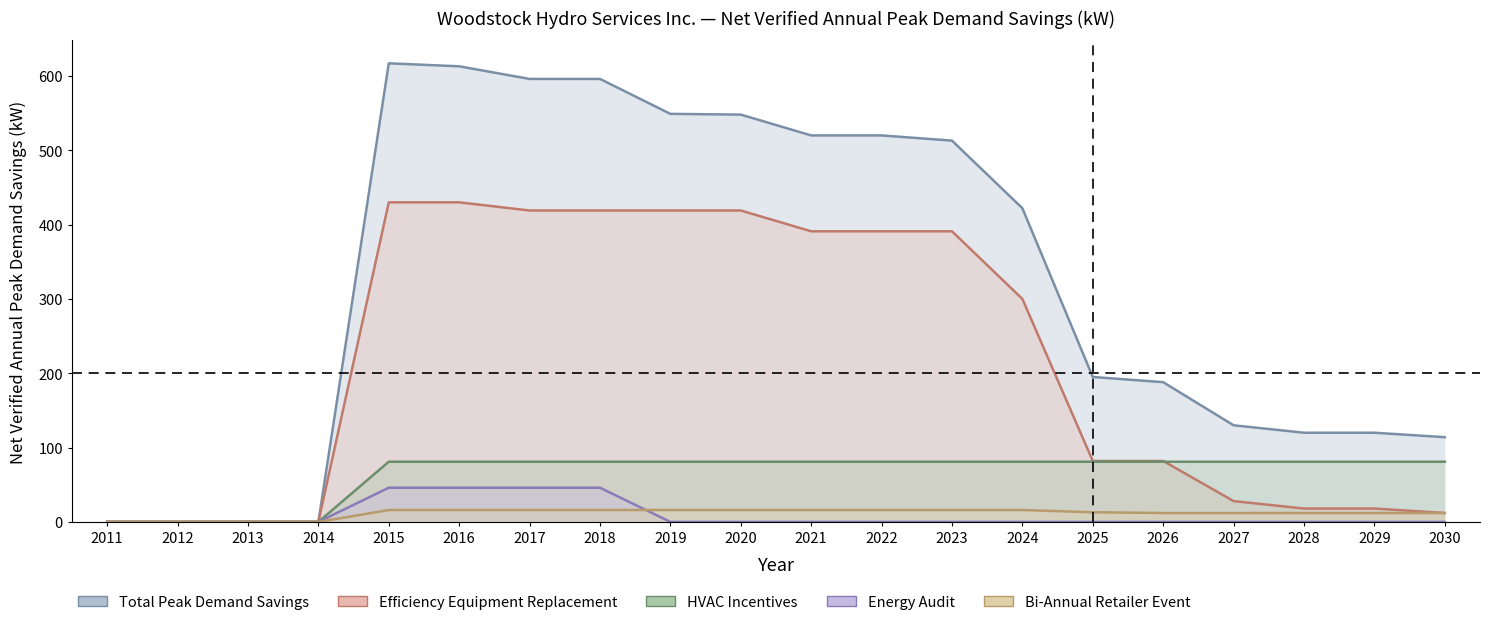

What is the highest value of the Energy Audit series?

46